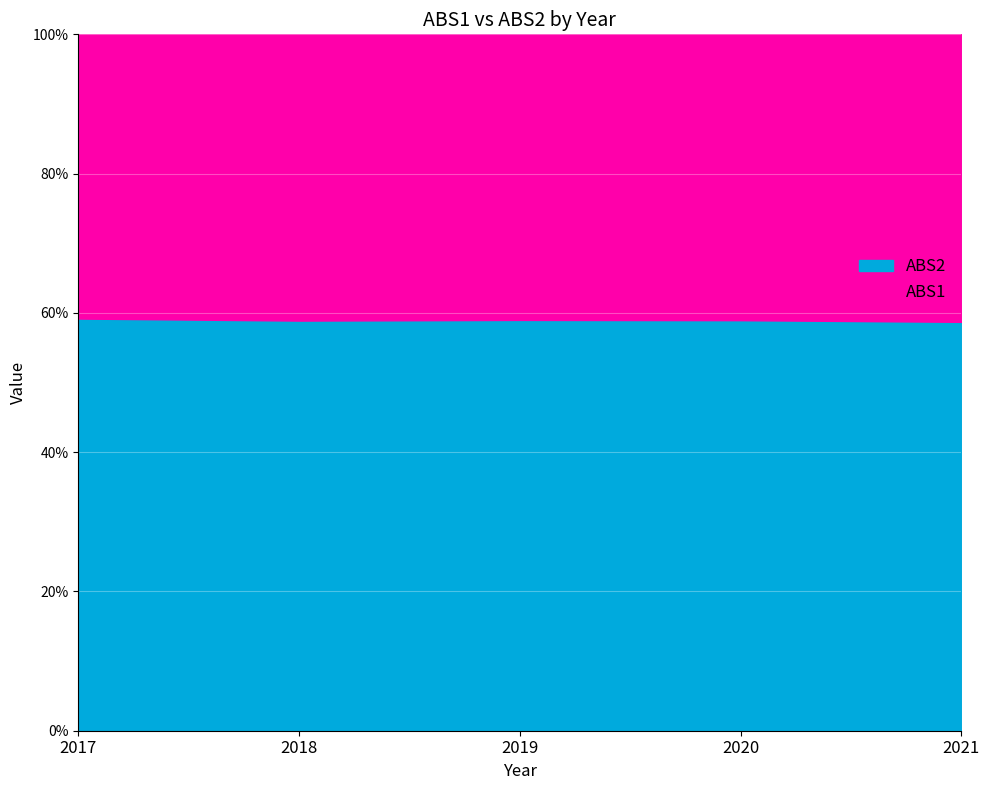

What is the total value across all series at 2020?

100.0